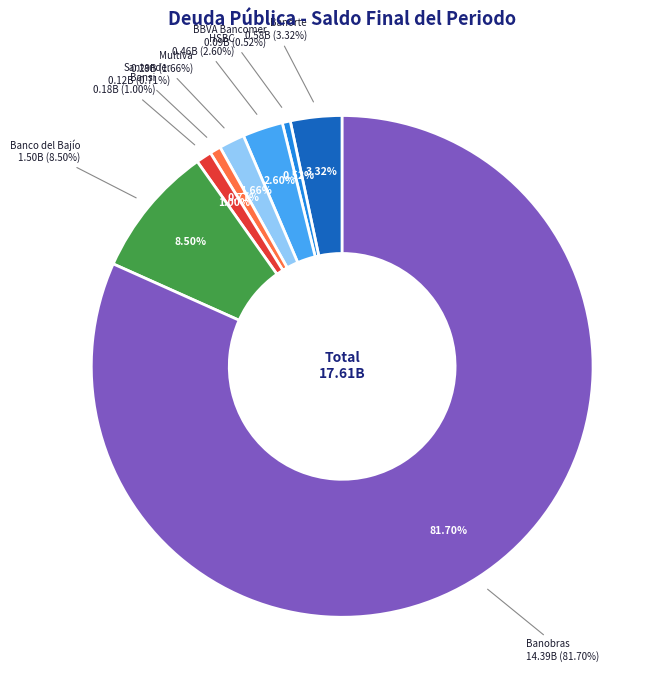

Count the number of slices in the pie.

8